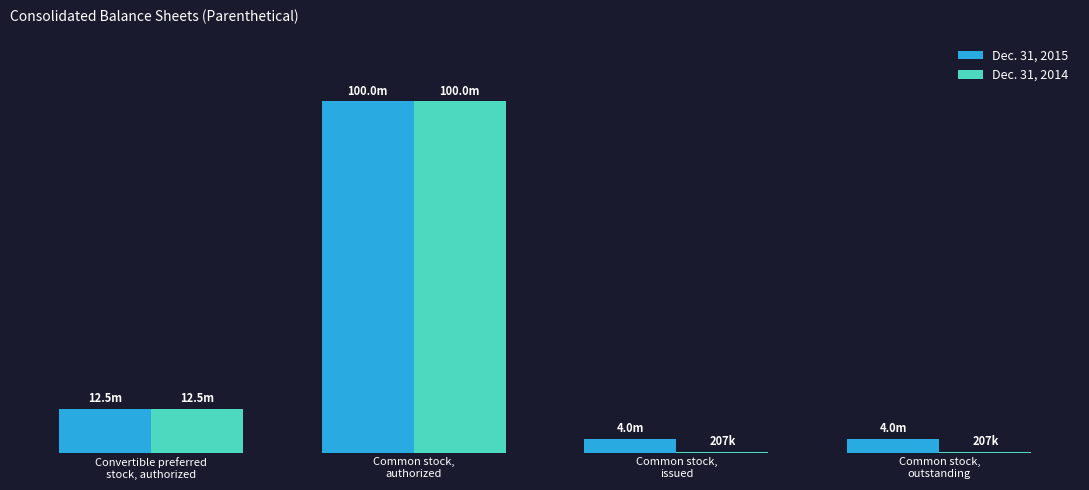

Are the bars grouped side by side (vs. stacked)?

Yes